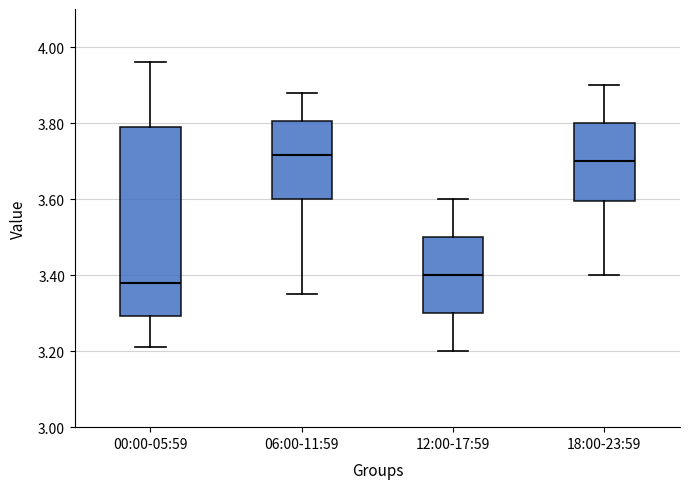

Reading left to right, transcribe this box plot: for each box, give where its median line is, the range the box spans, and where its two whiskers end, as read against the y-axis. The values are not printed on the chart, so give them approximately, as read against the axis.

00:00-05:59: median 3.38, box 3.30 to 3.80, whiskers 3.22 to 3.96
06:00-11:59: median 3.72, box 3.60 to 3.80, whiskers 3.36 to 3.88
12:00-17:59: median 3.40, box 3.30 to 3.50, whiskers 3.20 to 3.60
18:00-23:59: median 3.70, box 3.60 to 3.80, whiskers 3.40 to 3.90